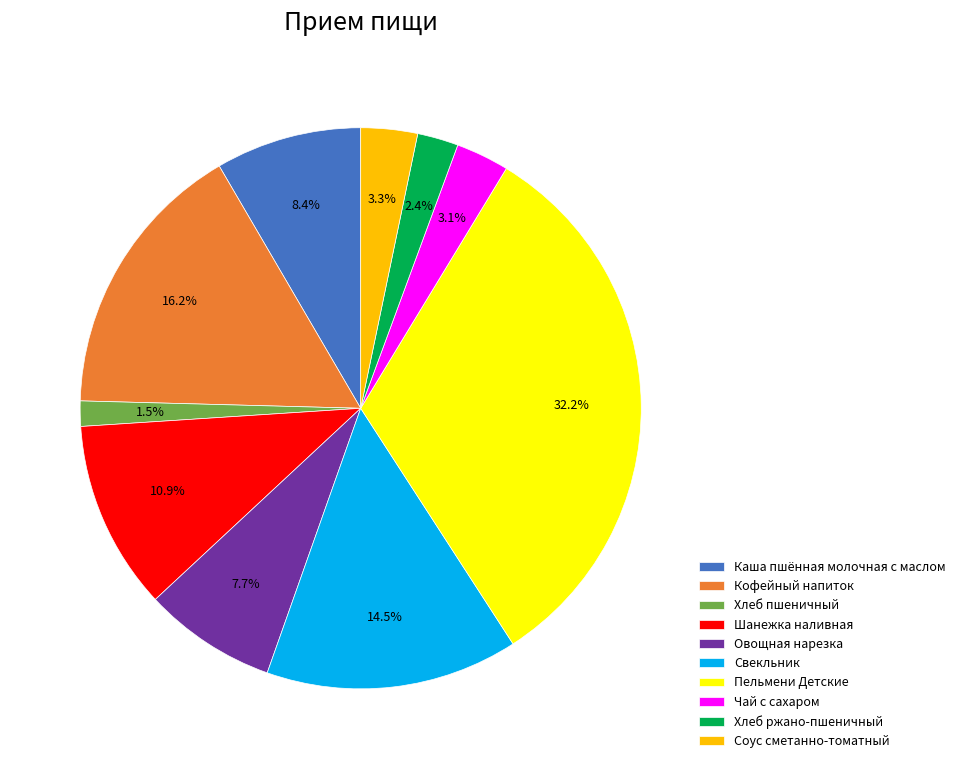

Which has a higher value, Хлеб пшеничный or Хлеб ржано-пшеничный?

Хлеб ржано-пшеничный